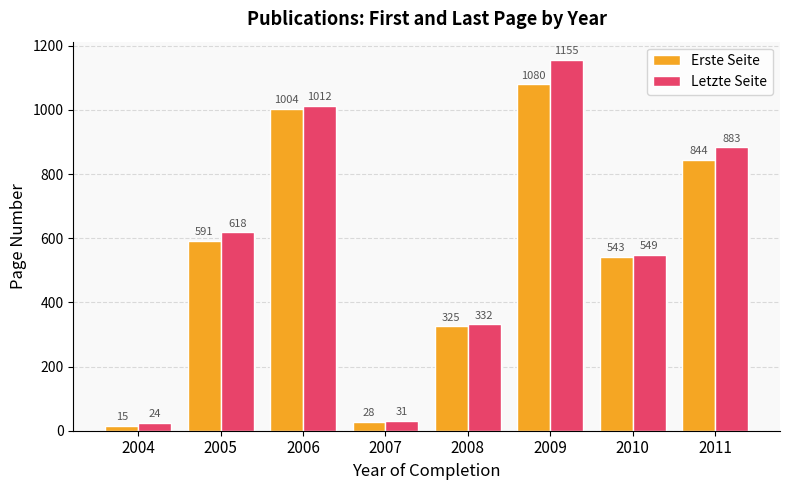

Reading left to right, list all the values displayed in this chart.

Erste Seite: 15	591	1004	28	325	1080	543	844
Letzte Seite: 24	618	1012	31	332	1155	549	883